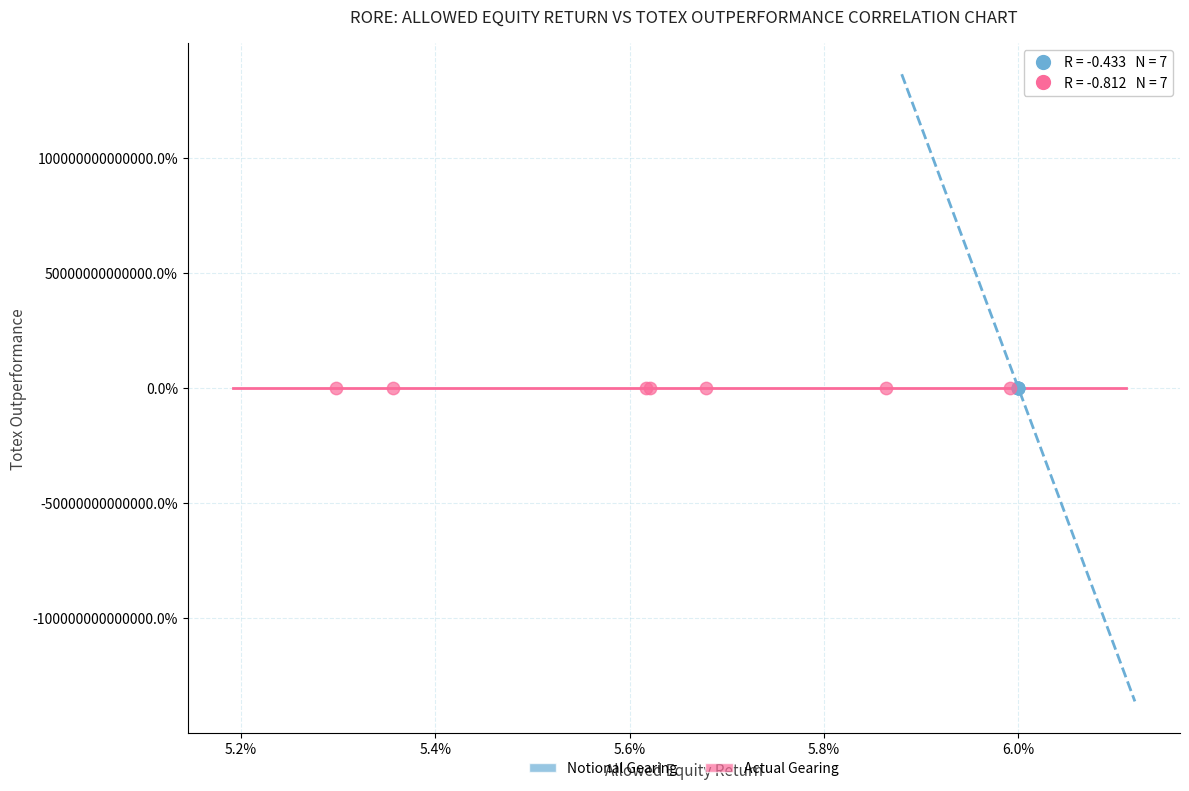

What are all the series names shown in the legend?

Notional Gearing, Actual Gearing